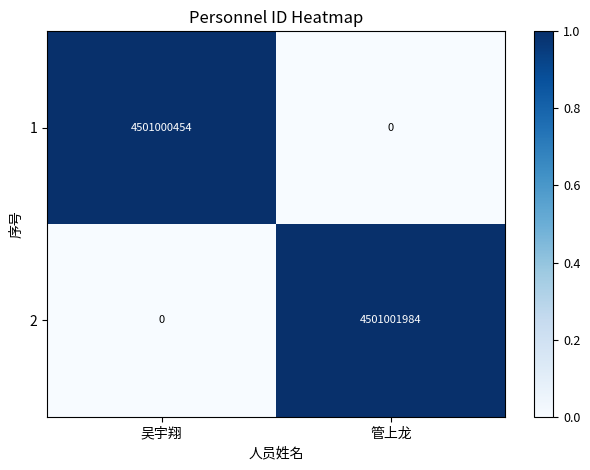

Which series changed the most between 吴宇翔 and 管上龙?

2